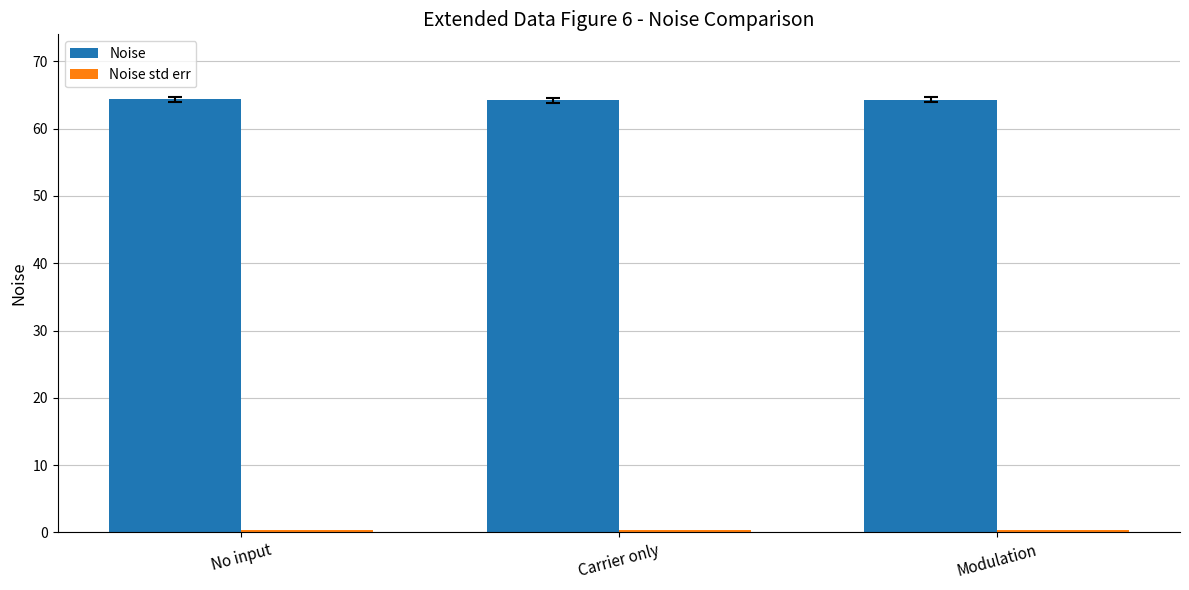

How many bars are there in total?

6